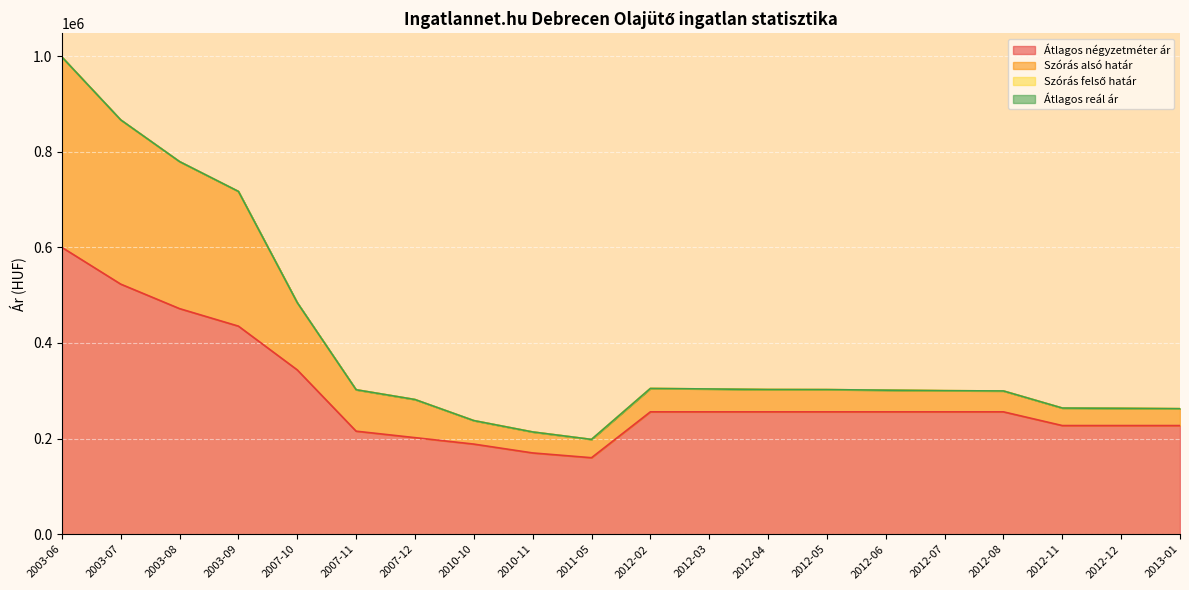

Which series has the widest spread of values?

Szórás alsó határ